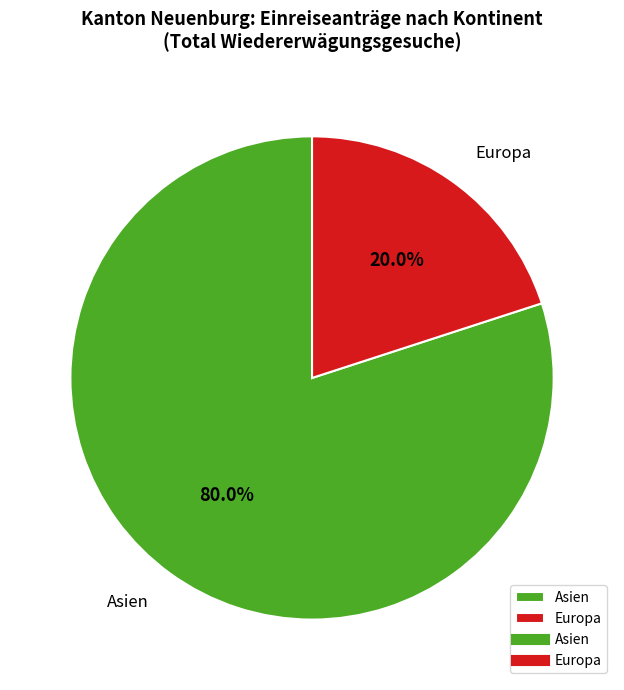

To the nearest percent, what percentage of the pie is Asien?

80%